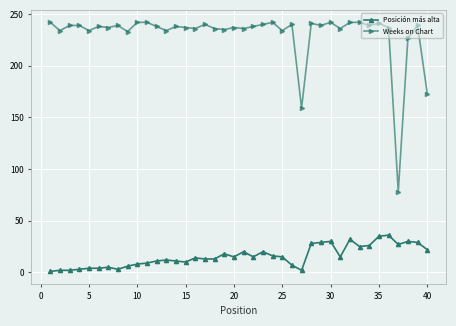

True or false: Posición más alta has more than 2 interior local peaks.

True